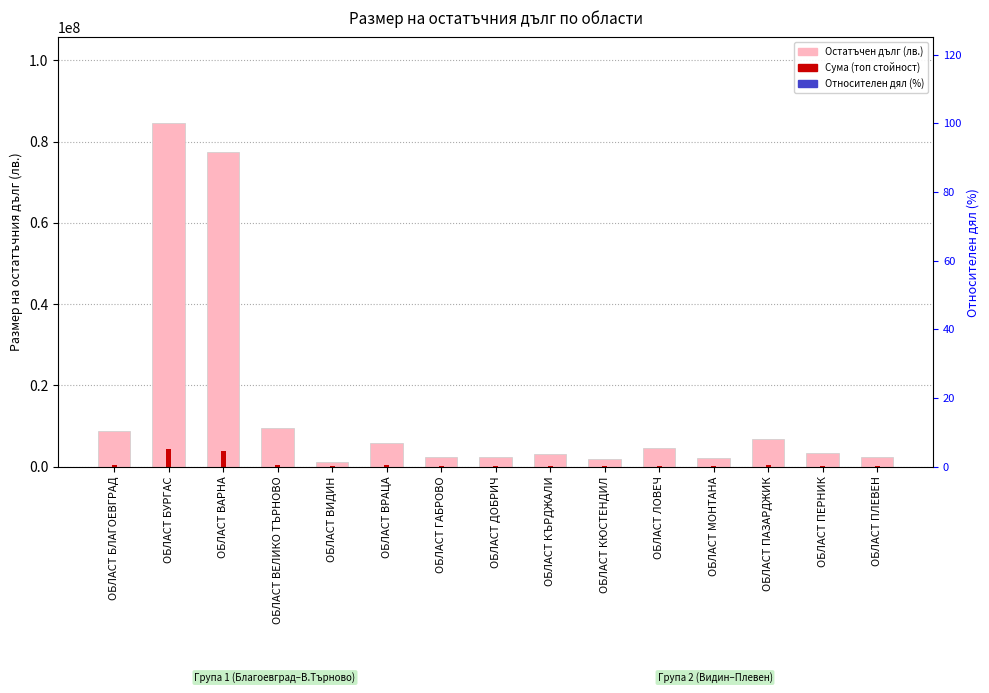

At how many categories does at least one series exceed 28383194?

2